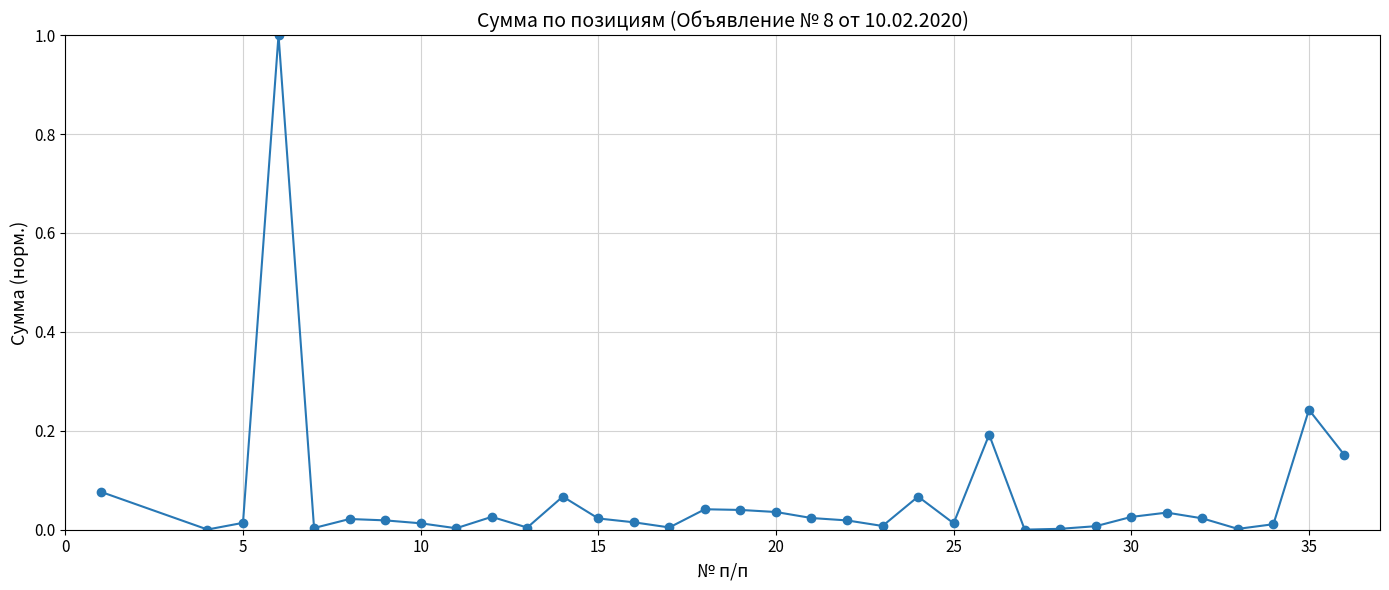

What is the maximum value shown in the chart?

1.0